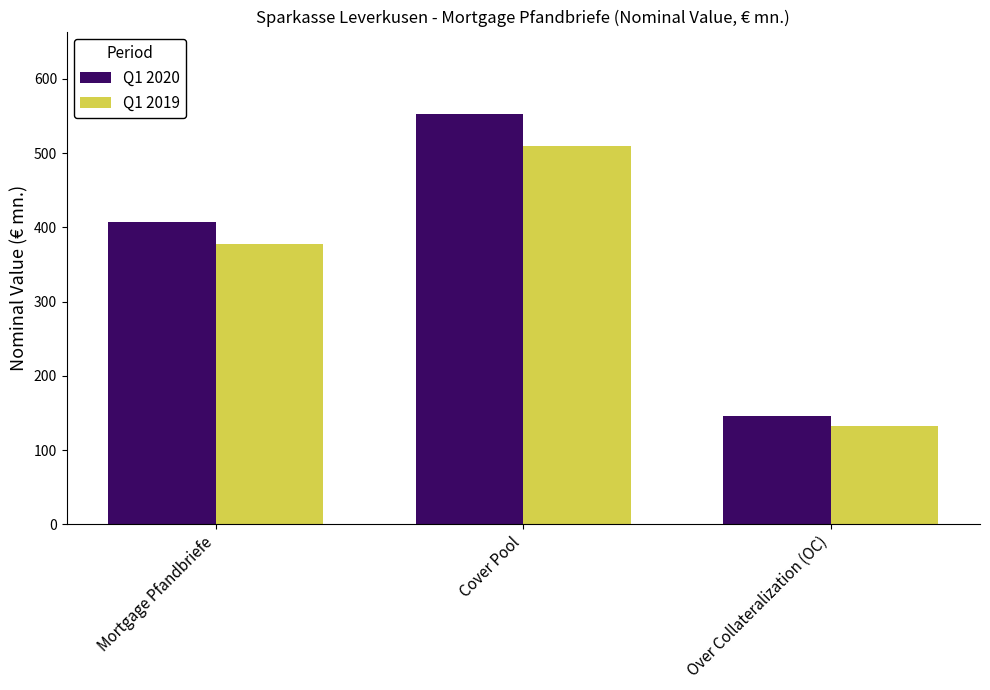

Reading left to right, extract all data points from this chart.

Q1 2020: Mortgage Pfandbriefe=407.8	Cover Pool=553.2	Over Collateralization (OC)=145.4
Q1 2019: Mortgage Pfandbriefe=377.8	Cover Pool=510.0	Over Collateralization (OC)=132.2